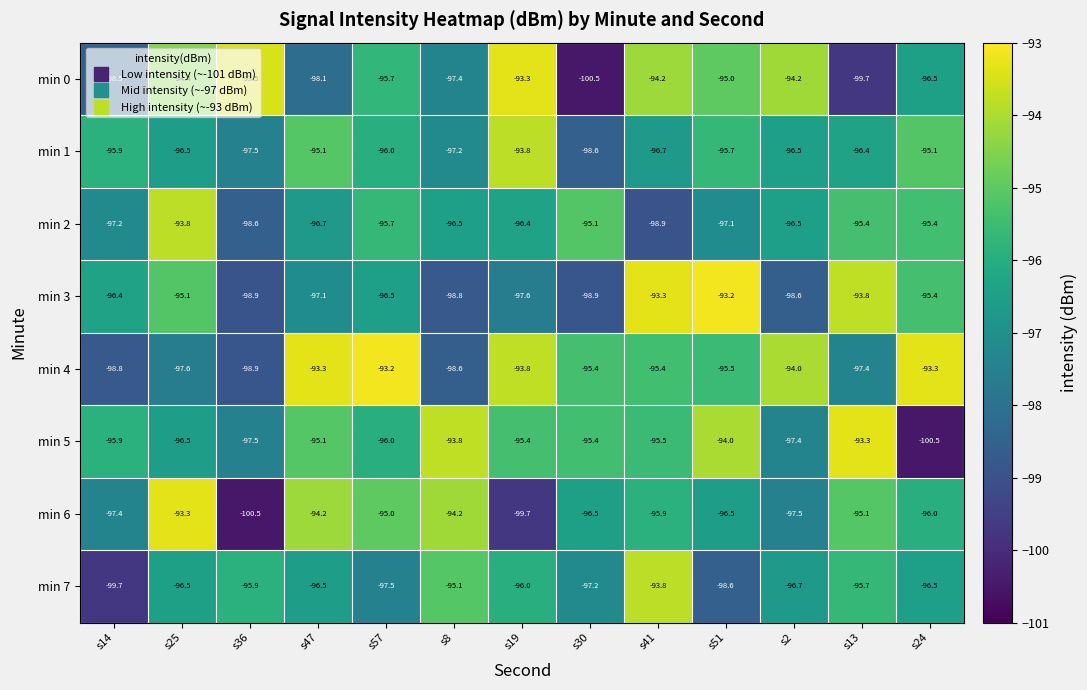

How many data points does each series have?

13